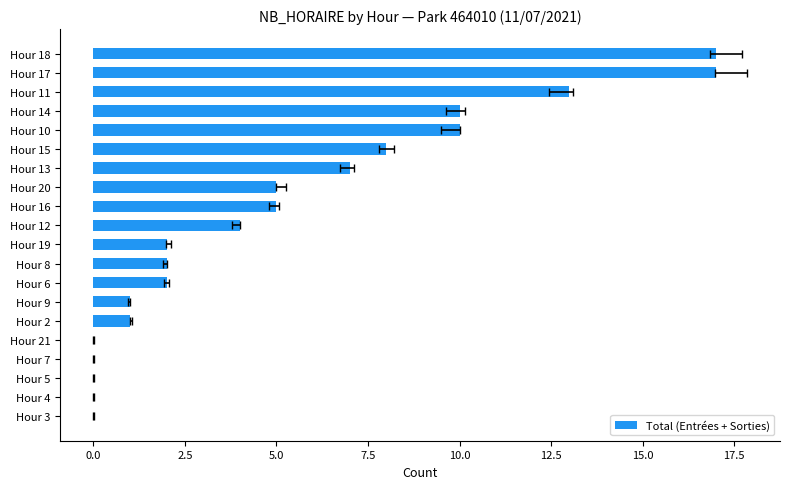

Reading left to right, what are all the values shown in this chart?

0	0	0	0	0	1	1	2	2	2	4	5	5	7	8	10	10	13	17	17